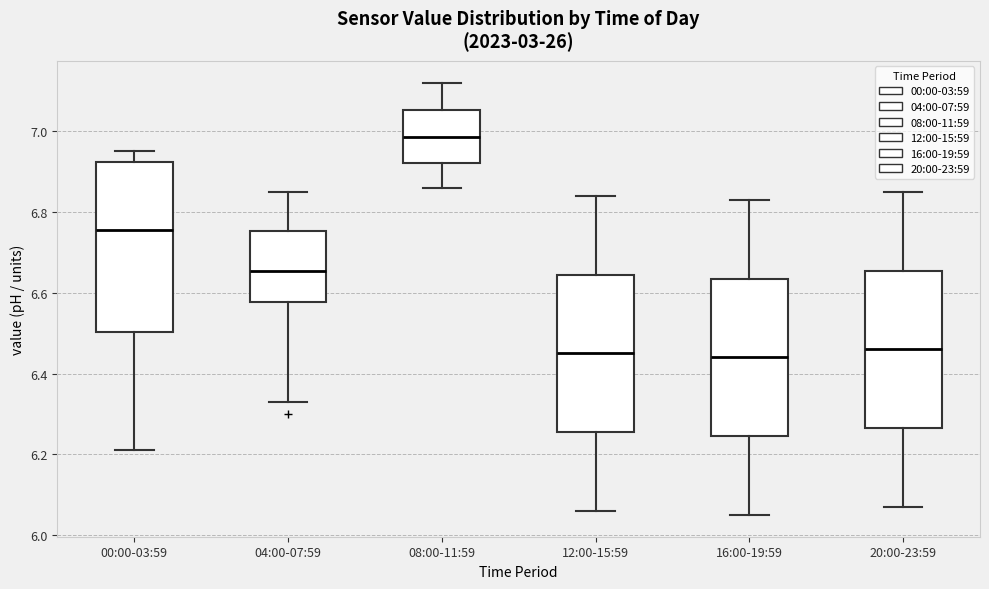

Reading left to right, transcribe this box plot: for each box, give where its median line is, the range the box spans, and where its two whiskers end, as read against the y-axis. The values are not printed on the chart, so give them approximately, as read against the axis.

00:00-03:59: median 6.76, box 6.50 to 6.92, whiskers 6.22 to 6.96
04:00-07:59: median 6.66, box 6.58 to 6.76, whiskers 6.34 to 6.86
08:00-11:59: median 6.98, box 6.92 to 7.06, whiskers 6.86 to 7.12
12:00-15:59: median 6.46, box 6.26 to 6.64, whiskers 6.06 to 6.84
16:00-19:59: median 6.44, box 6.24 to 6.64, whiskers 6.06 to 6.84
20:00-23:59: median 6.46, box 6.26 to 6.66, whiskers 6.08 to 6.86